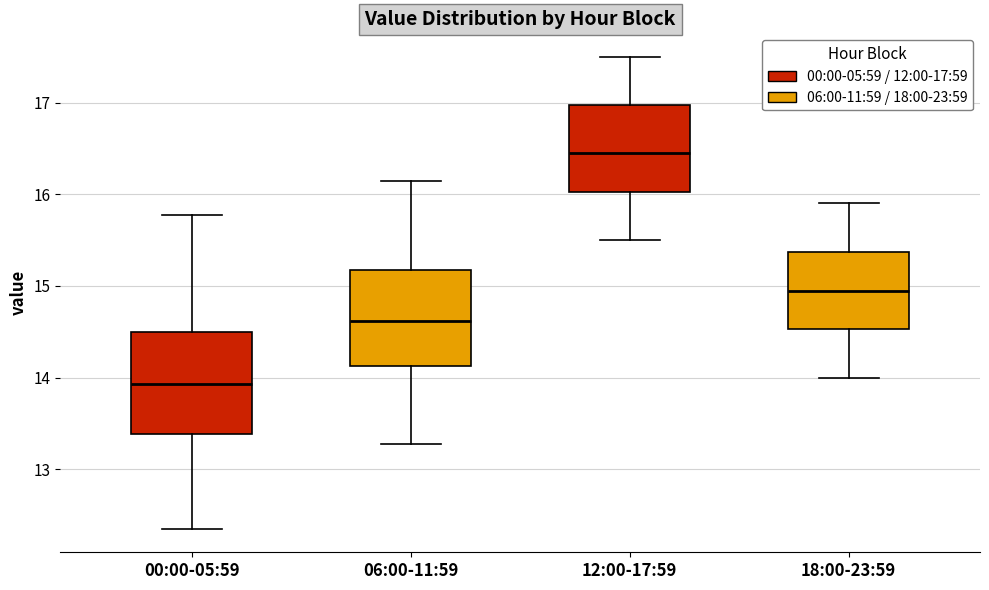

Which box's median line is the highest?

12:00-17:59